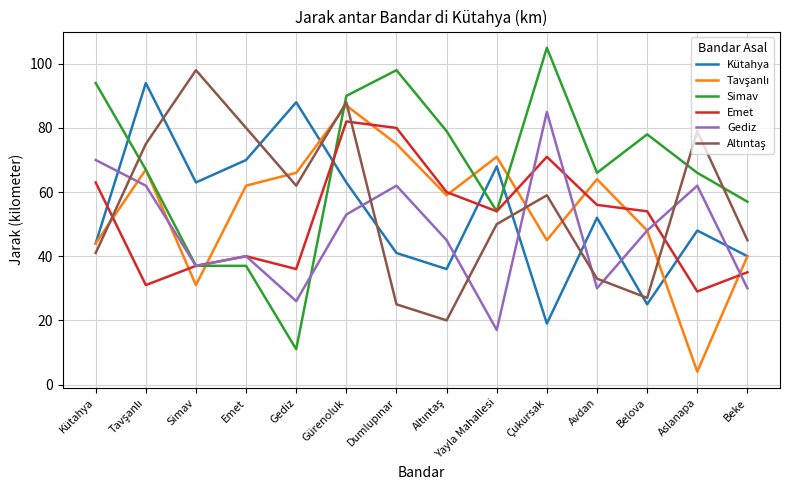

What is the maximum value shown in the chart?

105